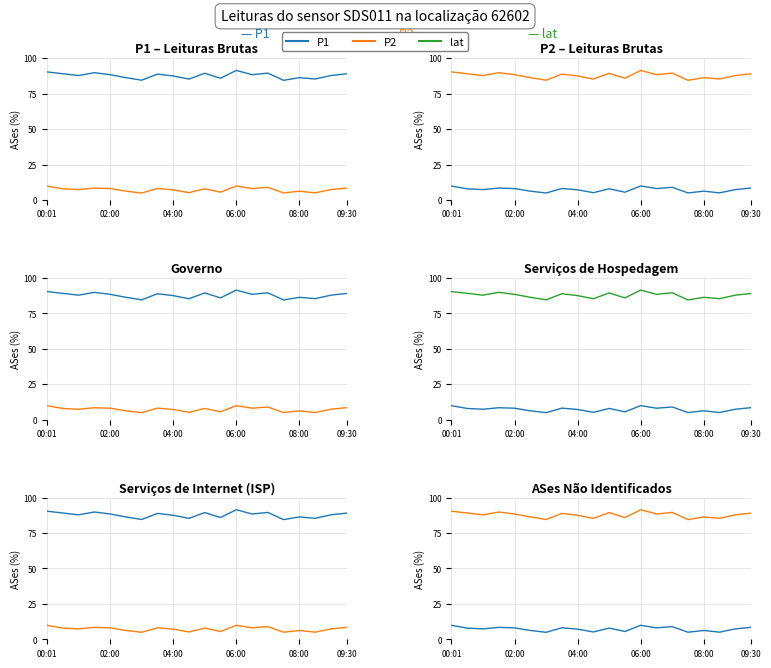

Is the value of P2 at 19 greater than the value of lat at 04:00?

No